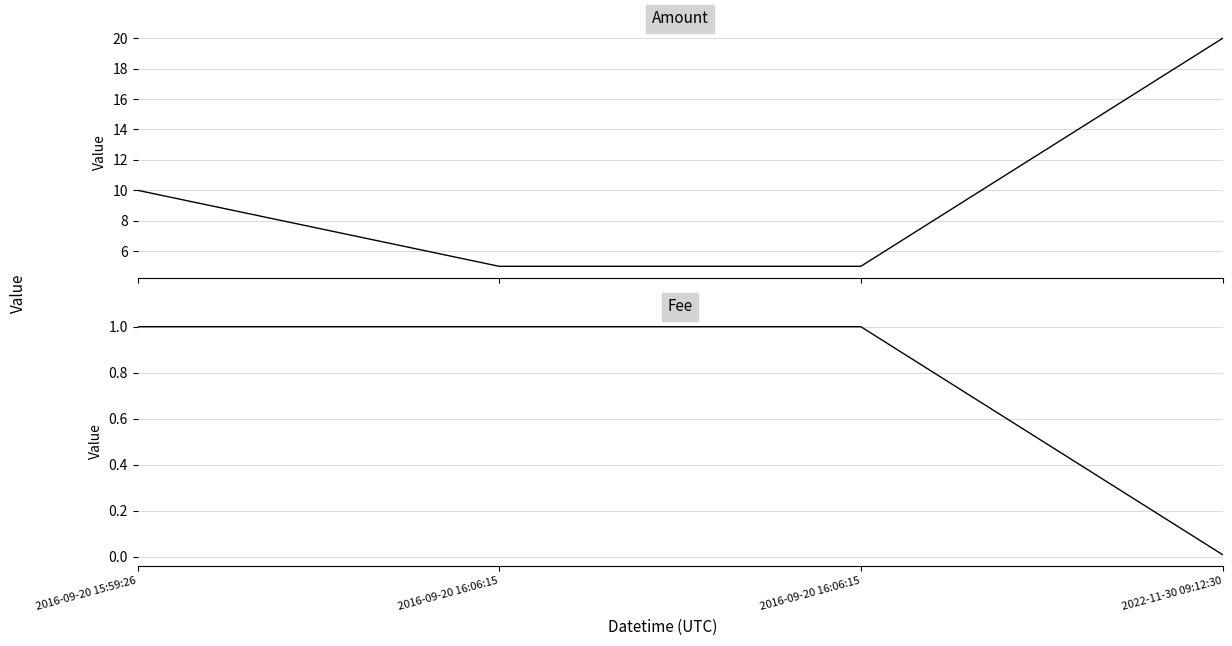

Reading left to right, extract all data points from this chart.

Amount: 10.0	5.0	5.0	20.0
Fee: 1.0	1.0	1.0	0.0